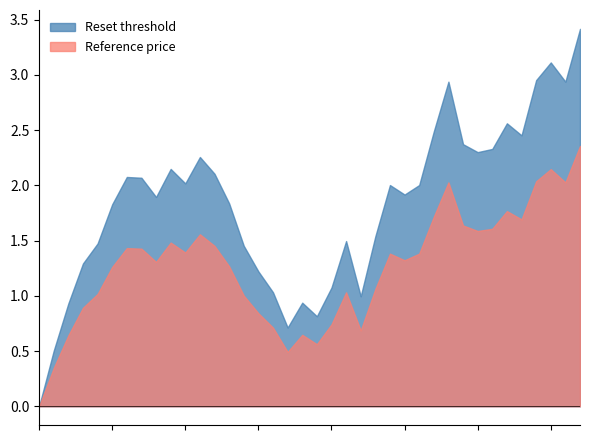

Does the chart have visible grid lines?

No